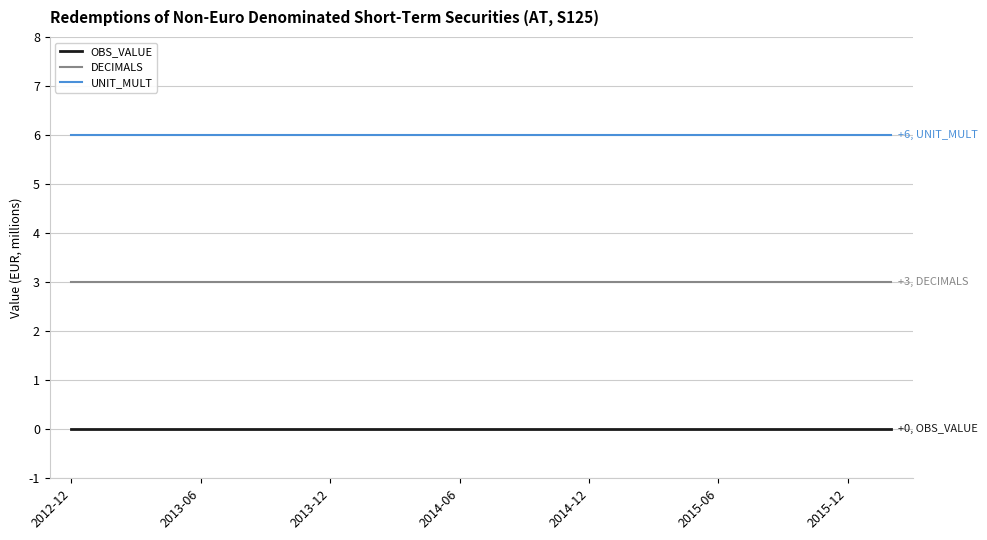

What is the maximum value shown in the chart?

6